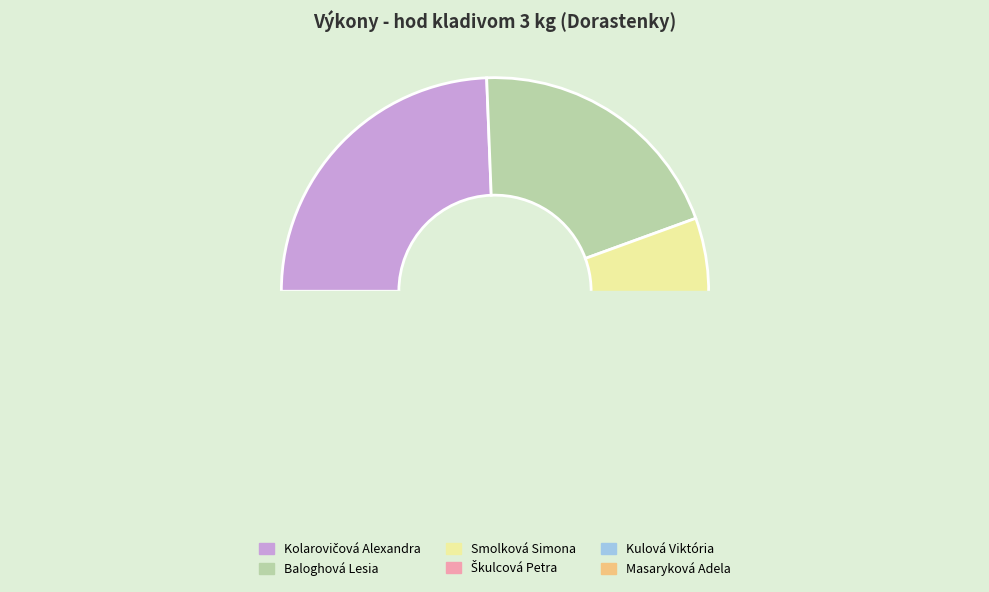

What is the change in value from Škulcová Petra to Kulová Viktória?

-9.6